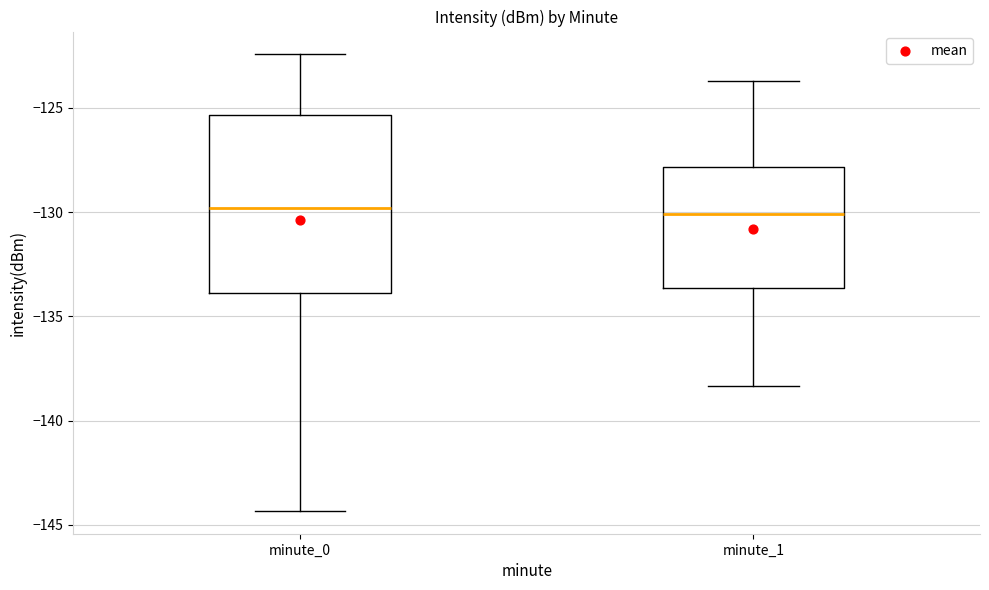

Where is the upper edge of the box for minute_1 on the y-axis? The values are not printed on the chart, so give them approximately, as read against the axis.

-128.0